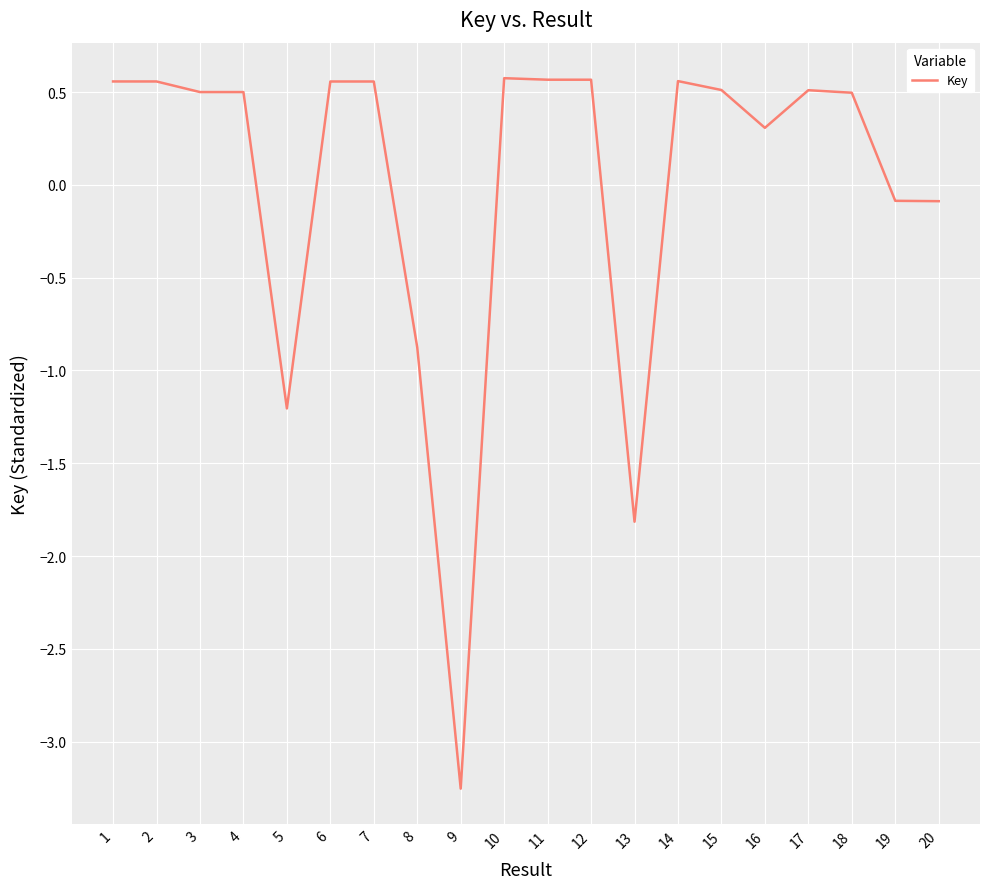

The chart shows a value of 0.3 at 1. True or false?

False